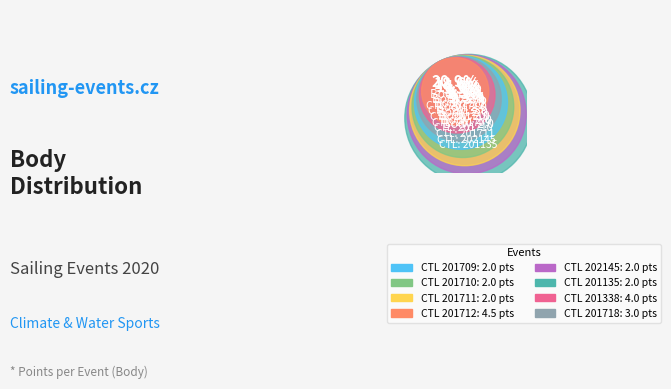

Rank the categories by value from highest to lowest.

201712, 201338, 201718, 201709, 201710, 201711, 202145, 201135